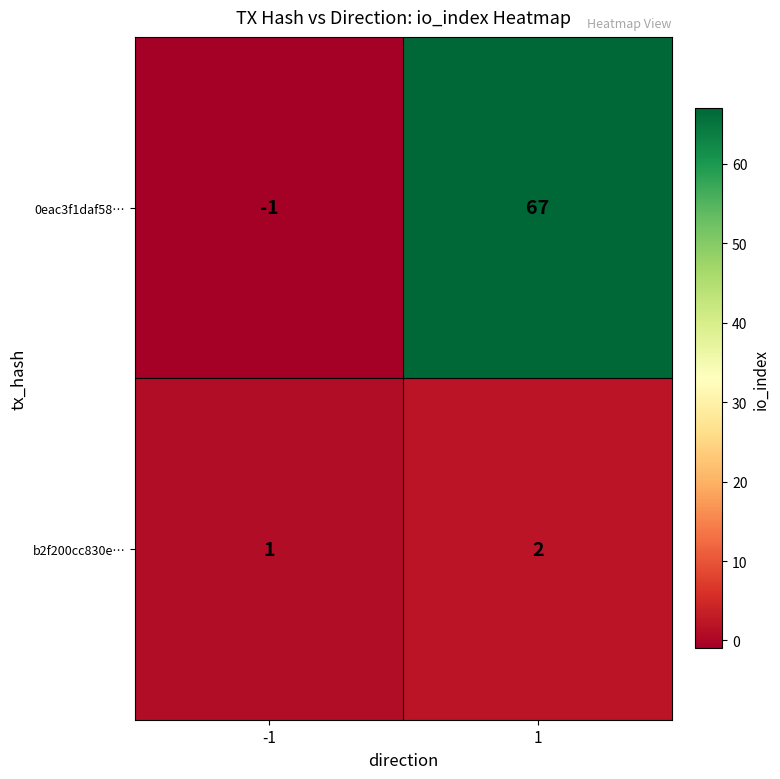

Which series has the largest total across all categories?

0eac3f1daf58…